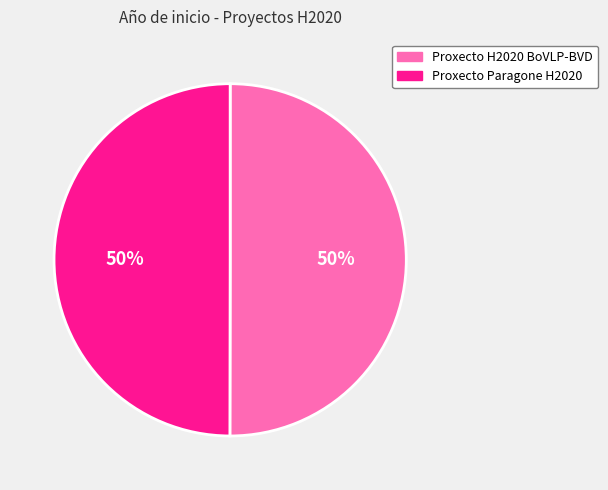

Approximately how many times larger is the value at Proxecto H2020 BoVLP-BVD compared to Proxecto Paragone H2020?

1.0